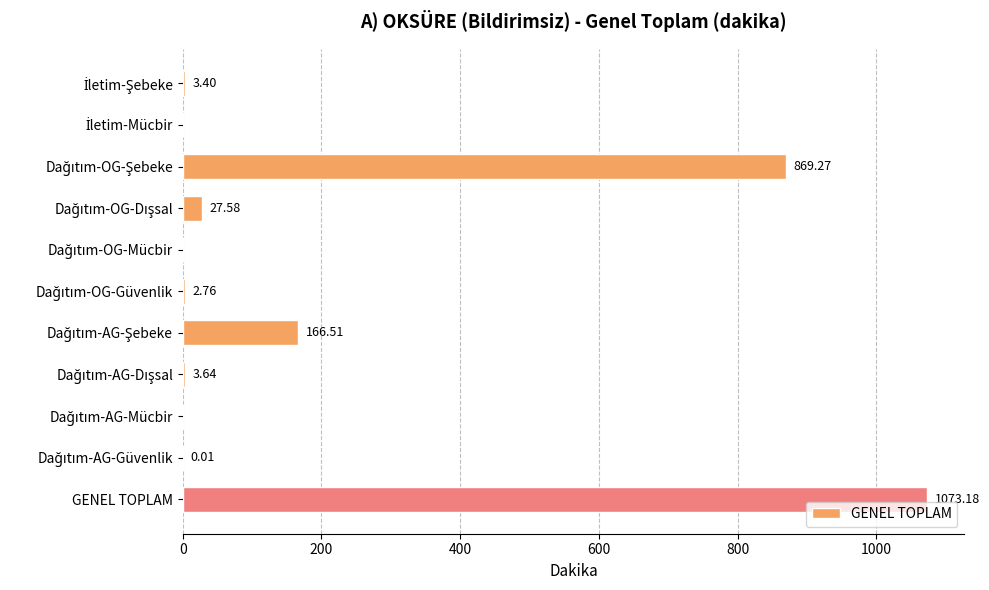

Which label corresponds to the largest value in the chart?

GENEL TOPLAM